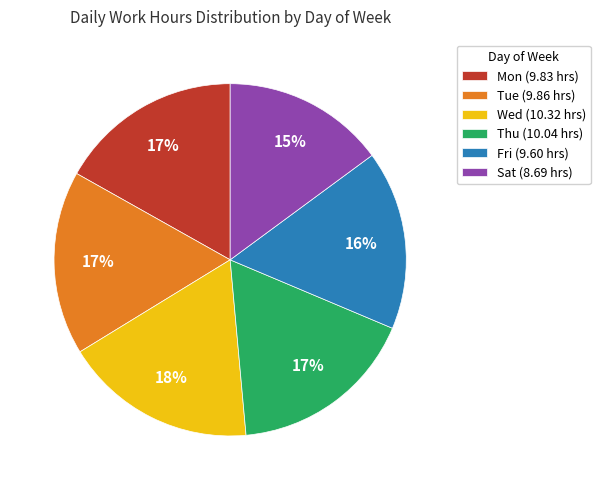

To the nearest percent, what is the combined percentage of Sat and Fri?

31%